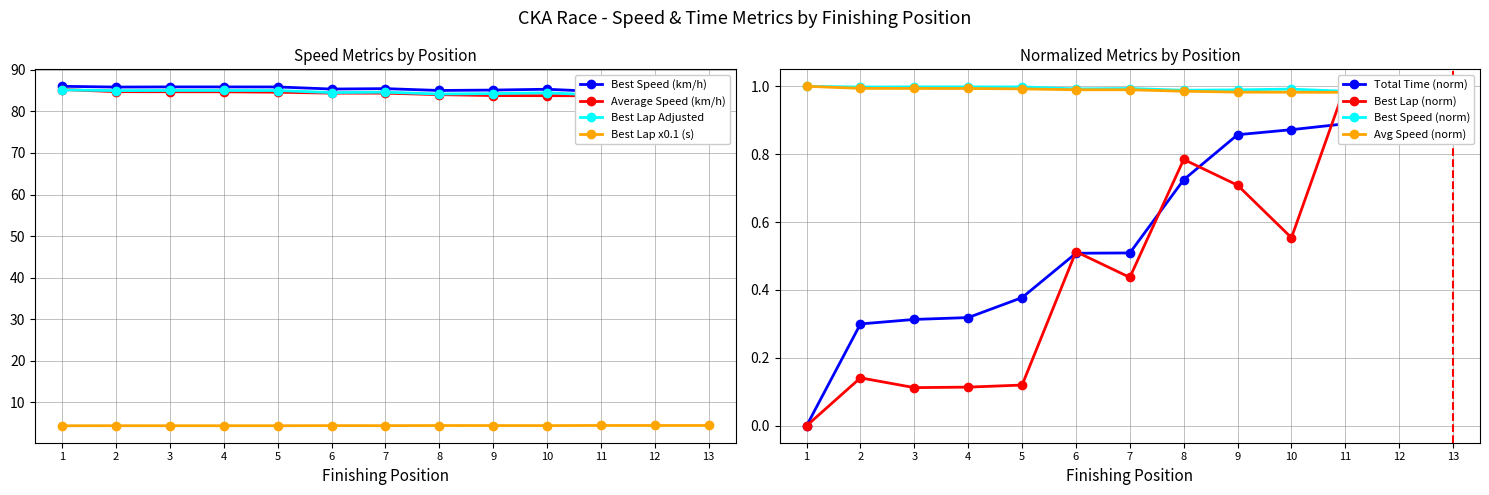

True or false: Best Lap x0.1 (s) has a value of 4.5 at 12.

True